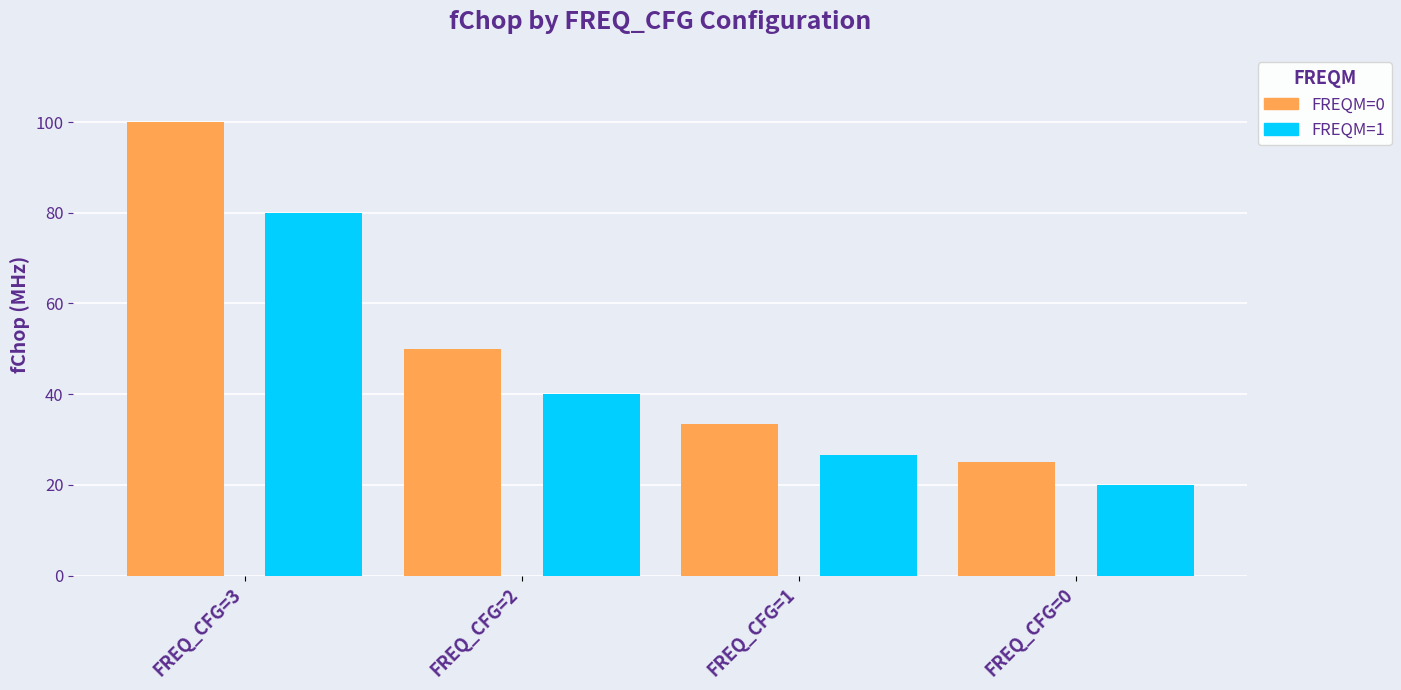

At how many categories does at least one series exceed 43?

2